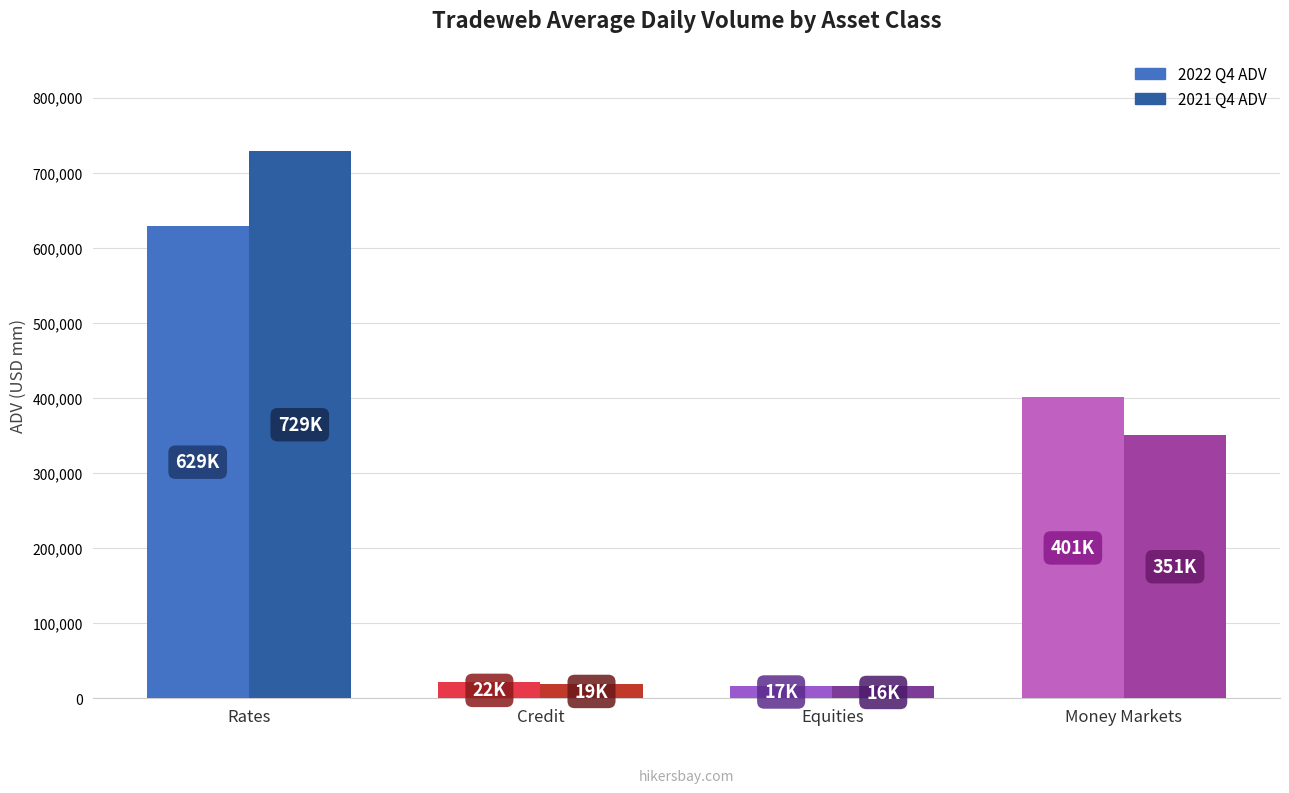

The value of 2022 Q4 ADV at Money Markets is 81555. True or false?

False